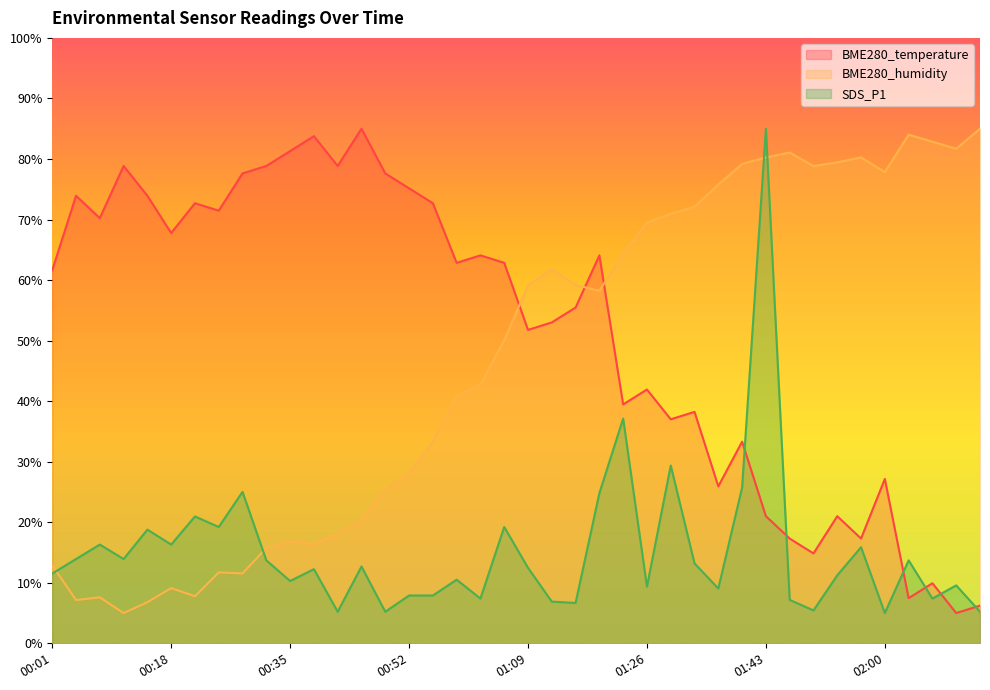

Between 00:15 and 00:45, which is larger?

00:45